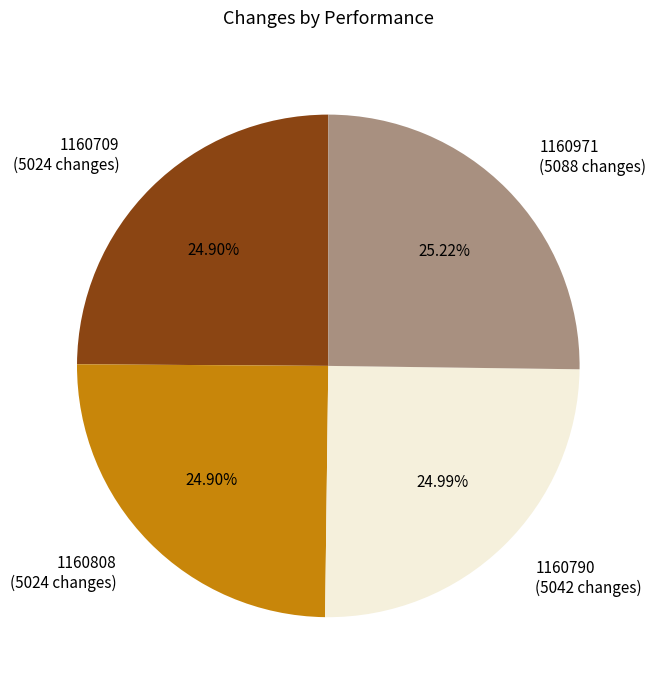

Is it true that 1160808 is 25% of the pie?

True